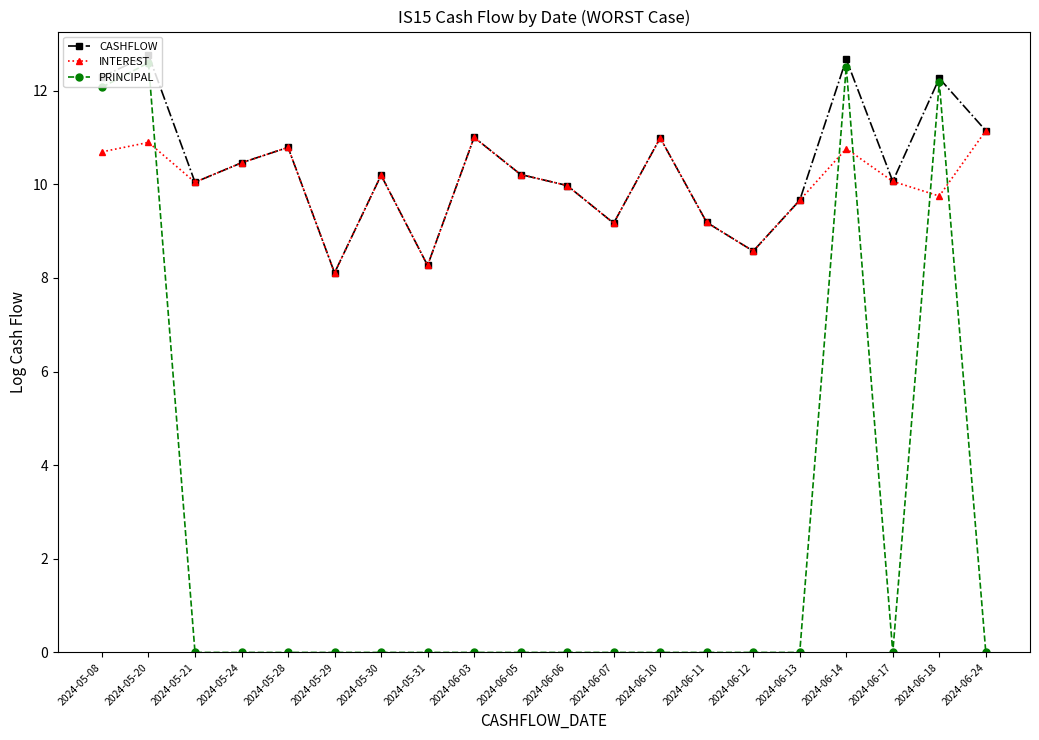

True or false: PRINCIPAL has a value of -4.7 at 2024-05-21.

False